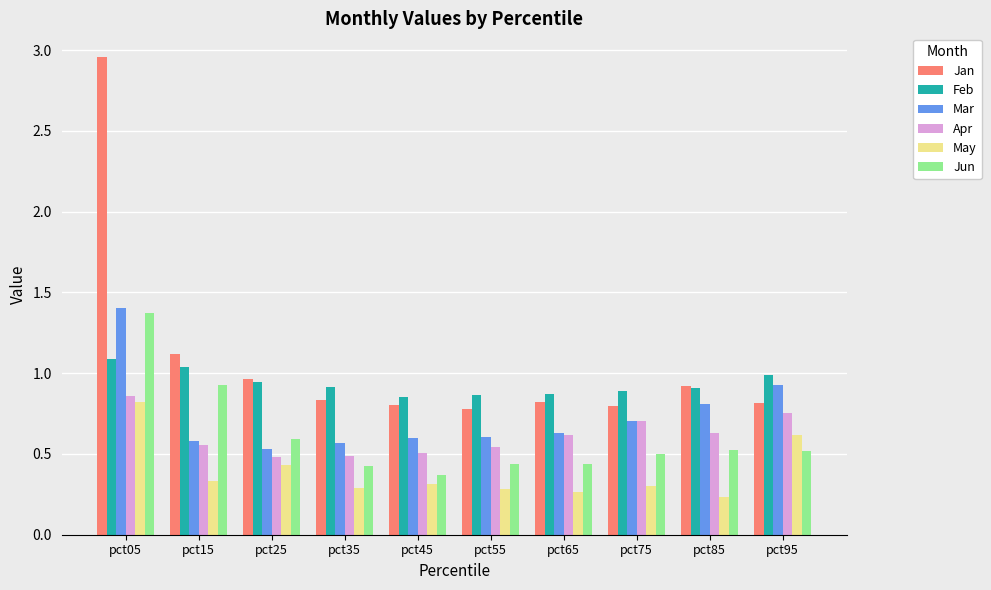

Which category has the highest value across all series?

pct05